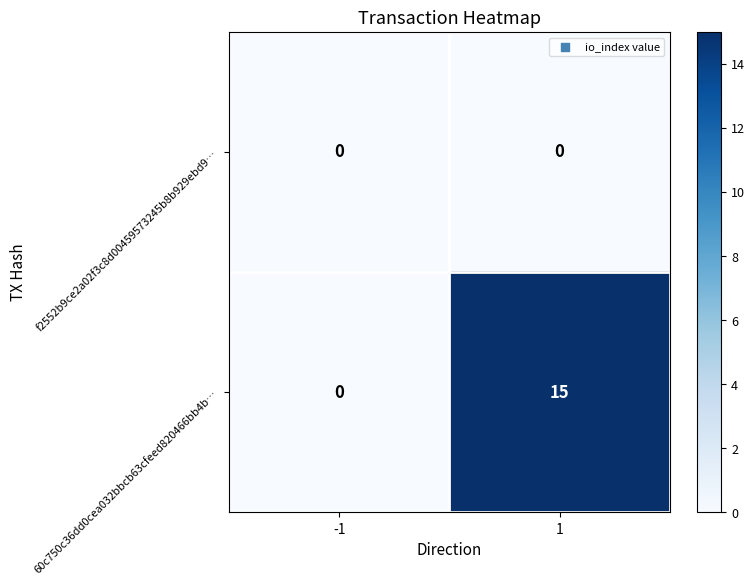

Rank the series at 1 from highest to lowest value.

60c750c36dd0cea032bbcb63cfeed820466bb4b…, f2552b9ce2a02f3c8d00459573245b8b929ebd9…